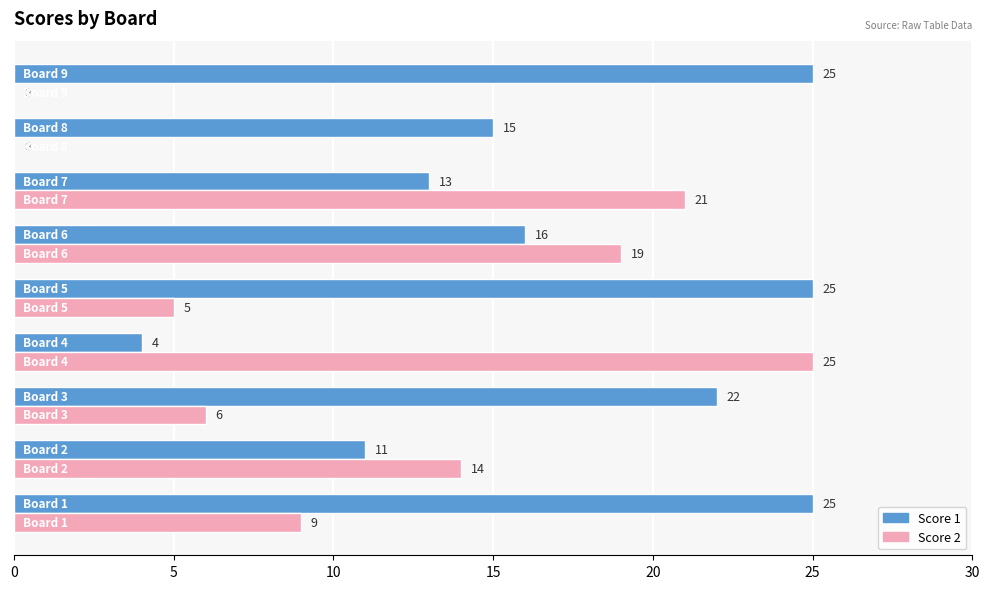

What is the sum of all Score 2 values?

99